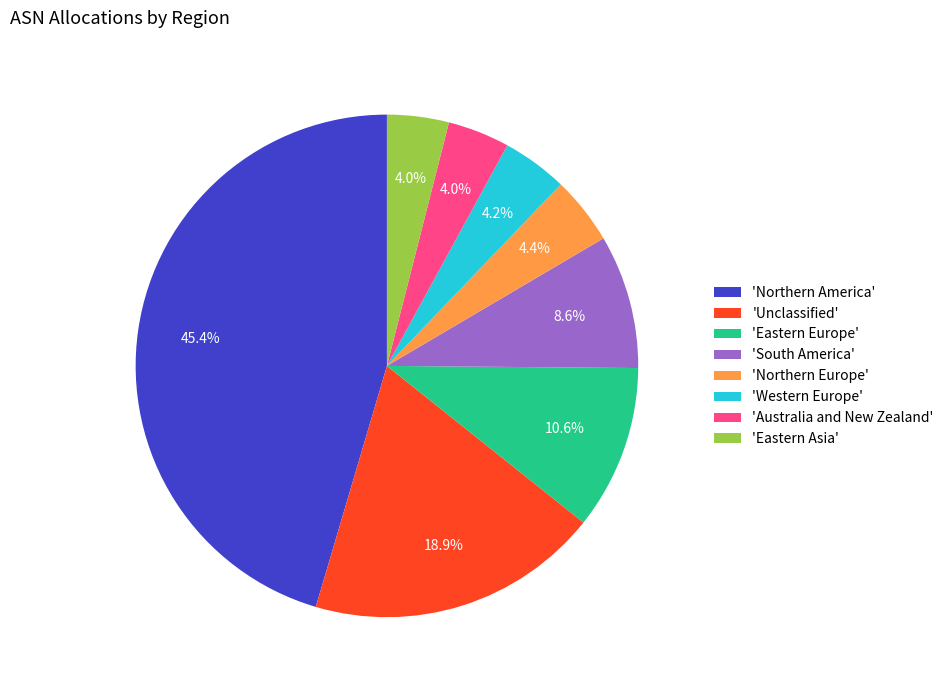

Does 'Eastern Europe' account for over 50% of the chart?

No